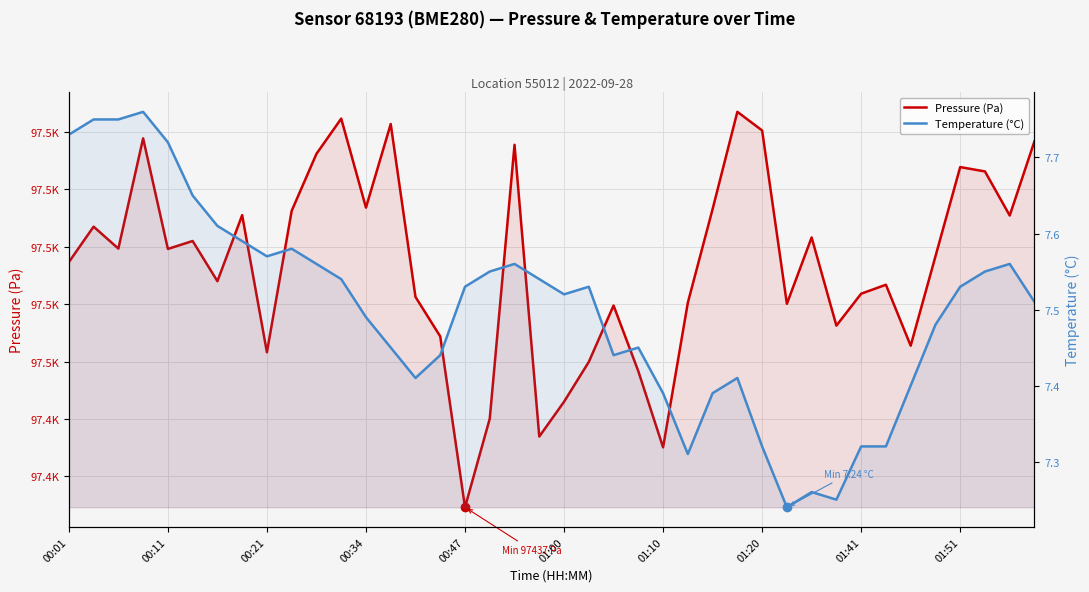

At 37, list the series in order from largest to smallest.

Pressure (Pa), Temperature (°C)